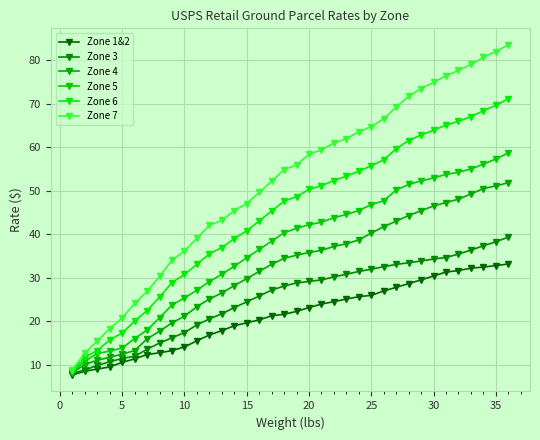

What is the sum of all Zone 5 values?

1330.5